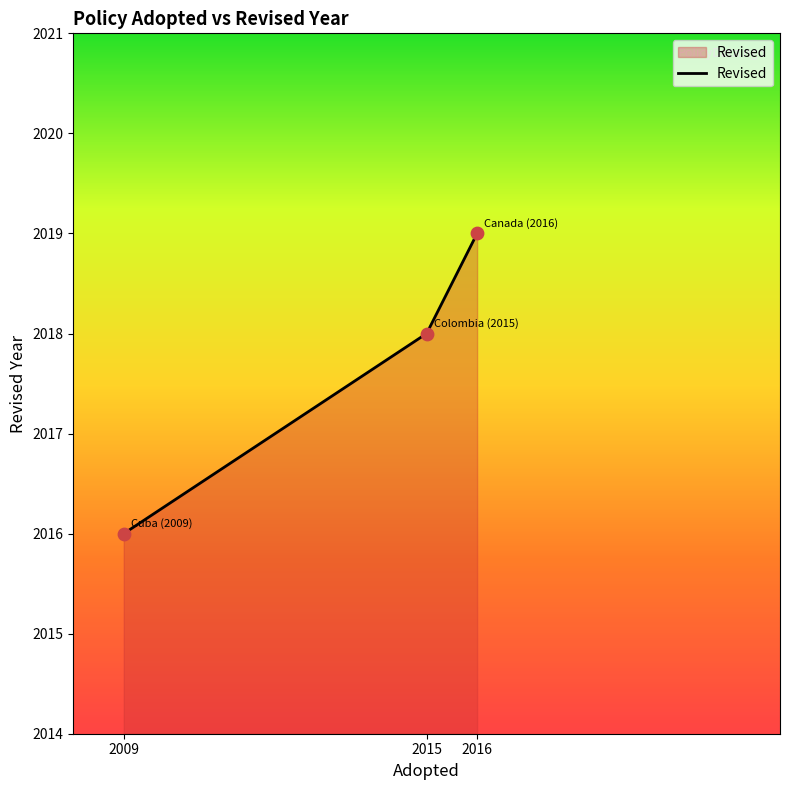

What is the change in value from 2016 to 2015?

-1